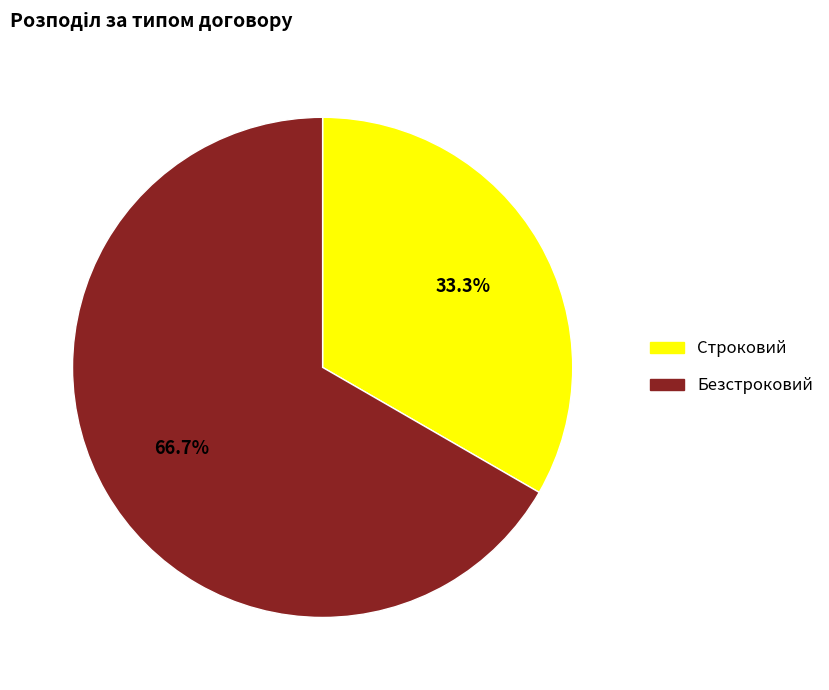

Rank the categories by value from highest to lowest.

Безстроковий, Строковий